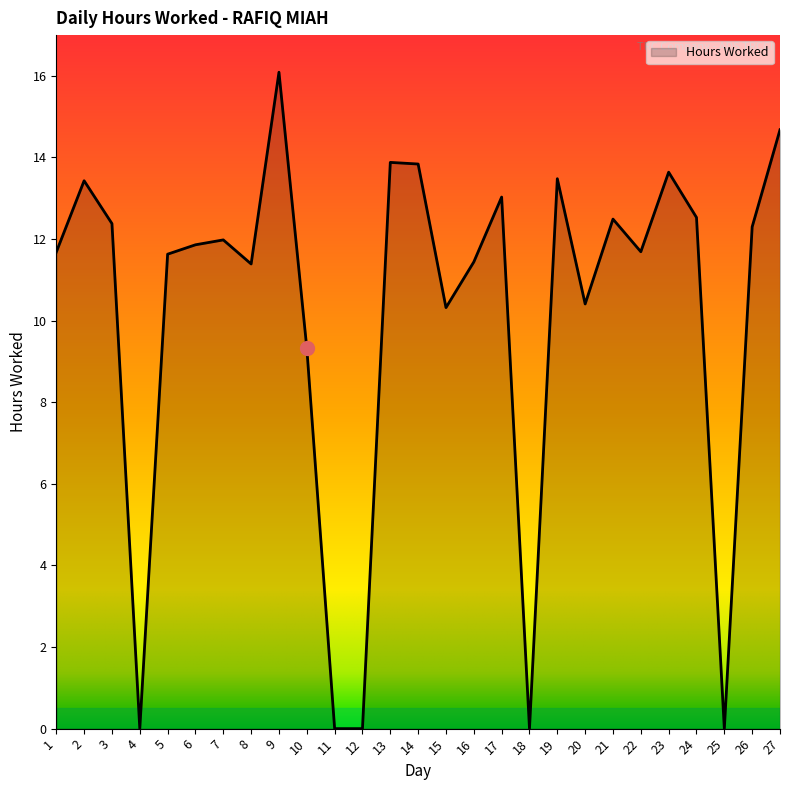

At which category does the data reach its first local peak?

2